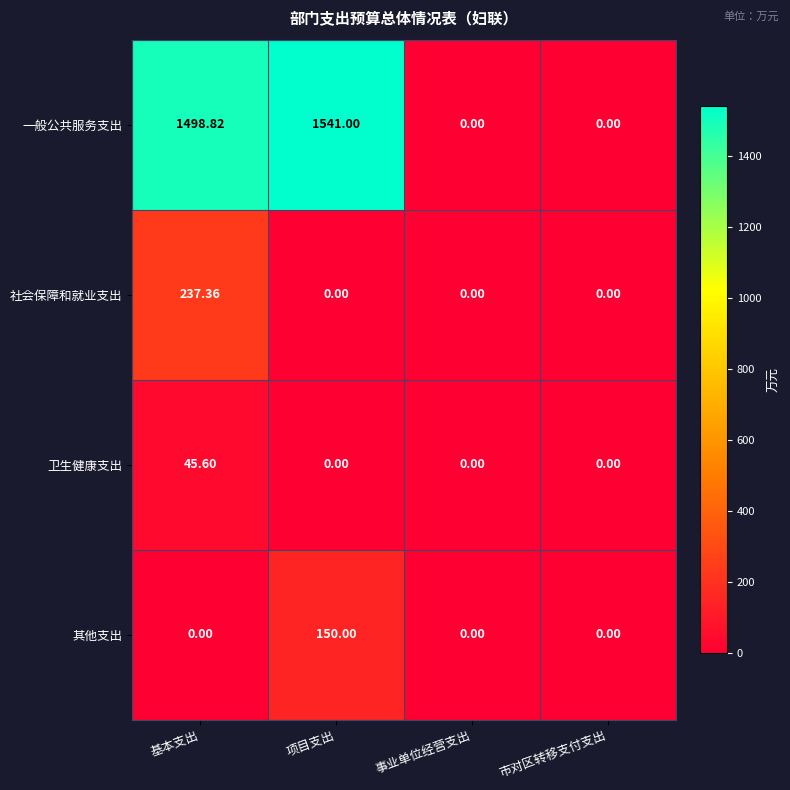

Which series has the largest total across all categories?

一般公共服务支出